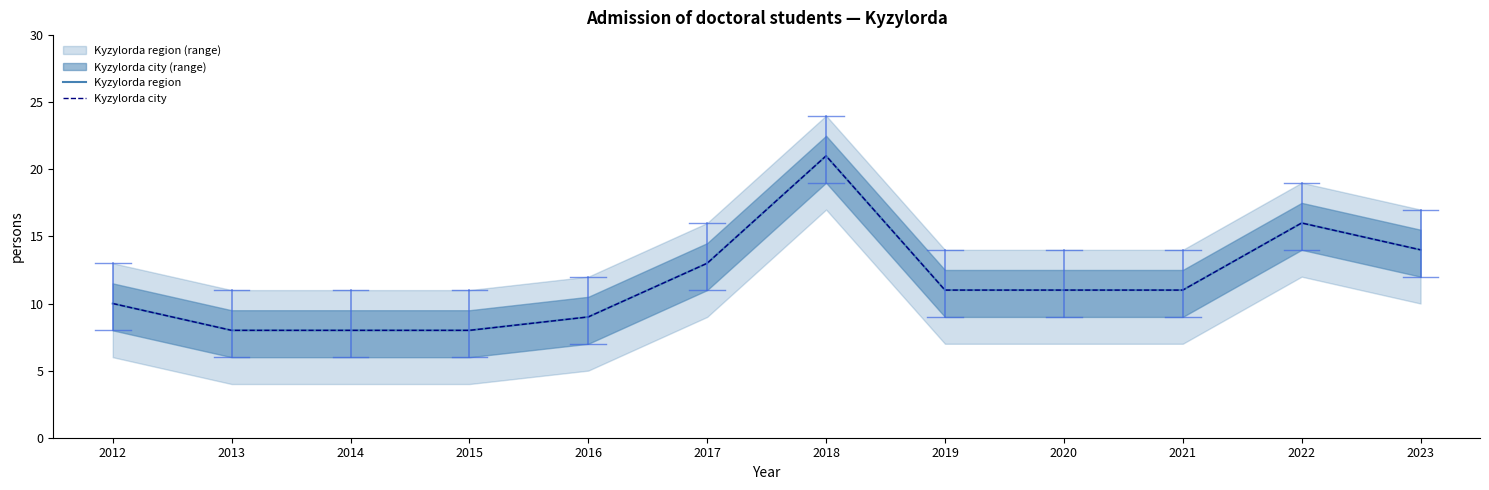

How many values in the Kyzylorda city series are below 11?

5